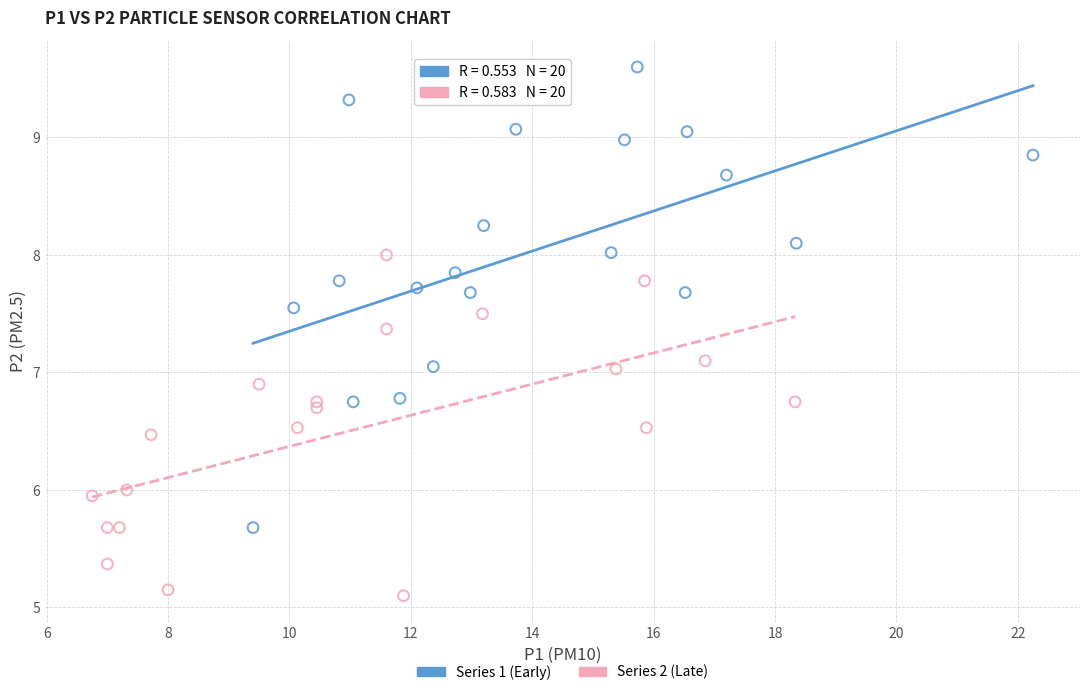

Which series has the largest Y range (max minus min)?

Series 1 (Early)